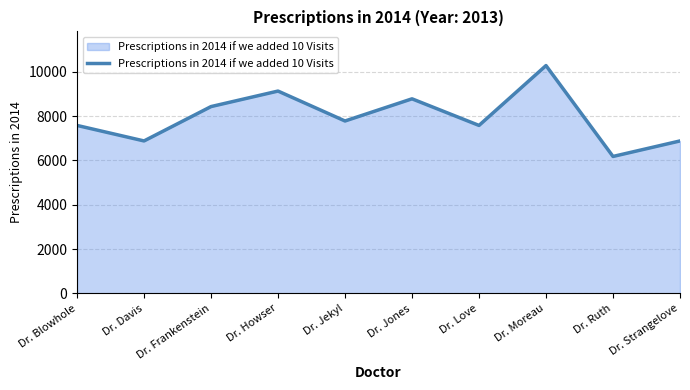

At which category does the chart reach its minimum across all series?

Dr. Ruth